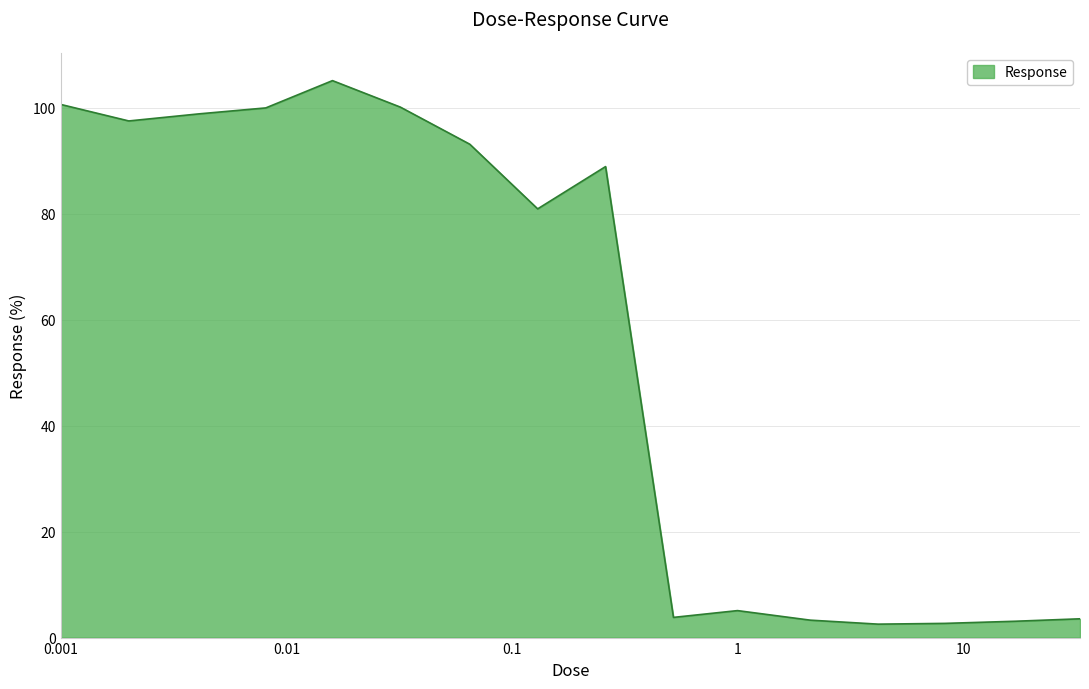

What is the greatest value displayed?

105.1